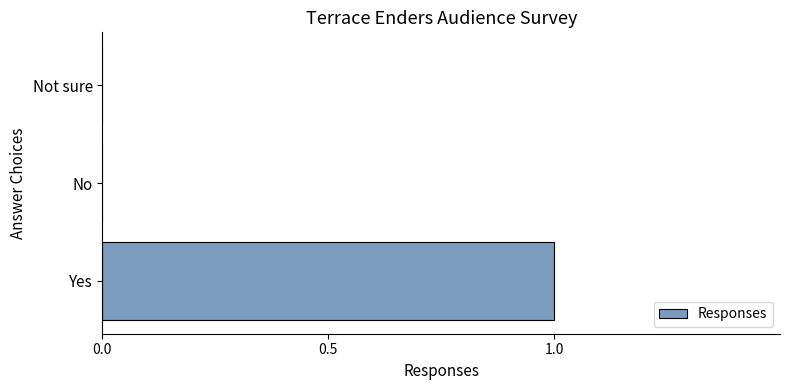

Count the number of categories in the chart.

3